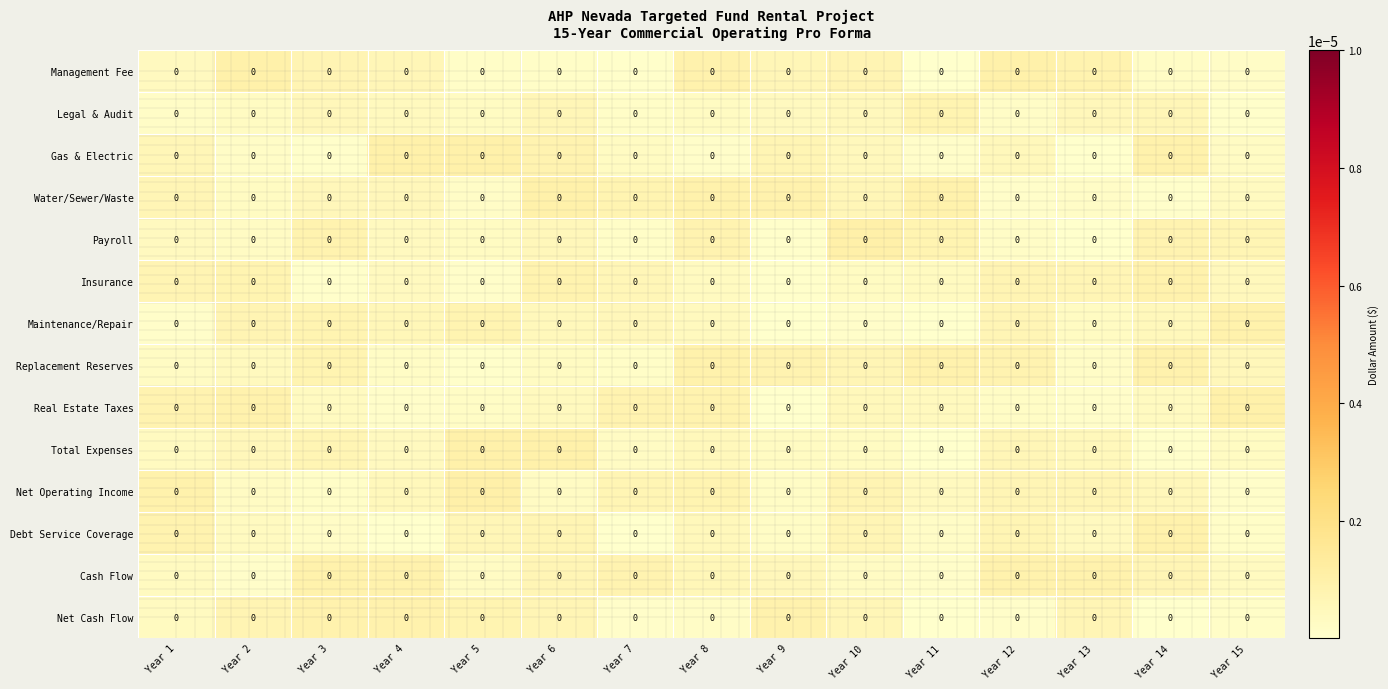

List the labels in order of Replacement Reserves value, smallest first.

Year 5, Year 7, Year 13, Year 4, Year 1, Year 6, Year 2, Year 15, Year 10, Year 3, Year 12, Year 9, Year 11, Year 14, Year 8